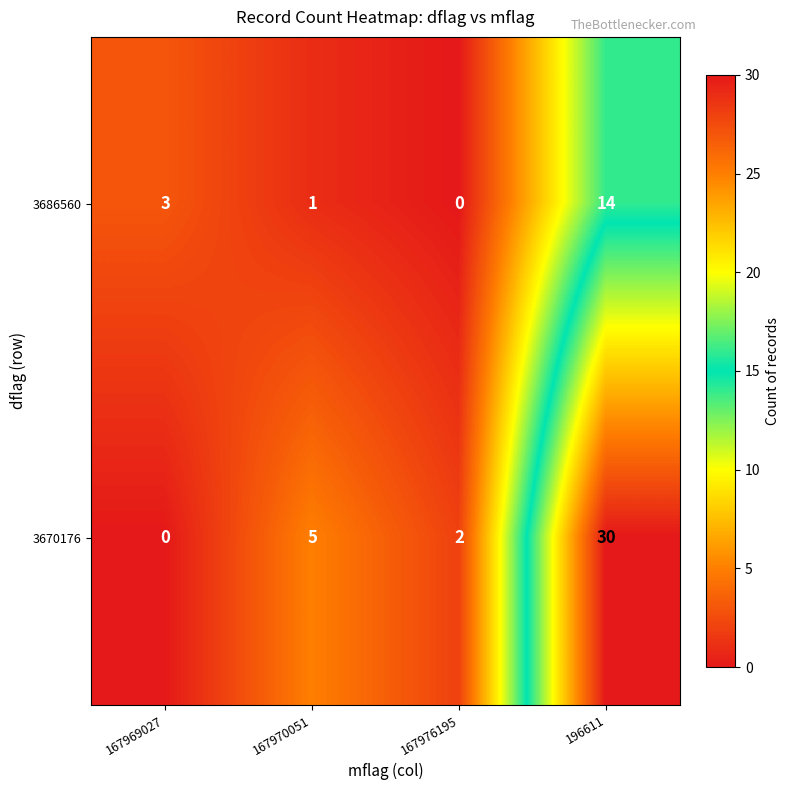

At which category is the sum across all series the highest?

196611